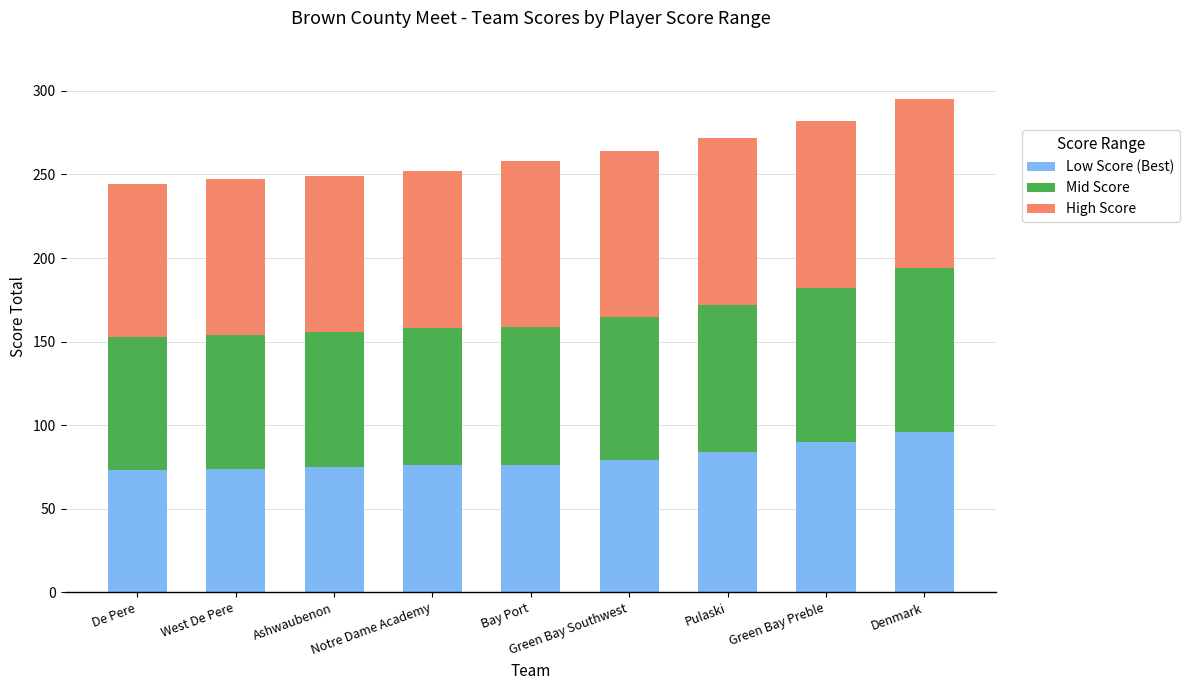

What is the sum of all Low Score (Best) values?

723